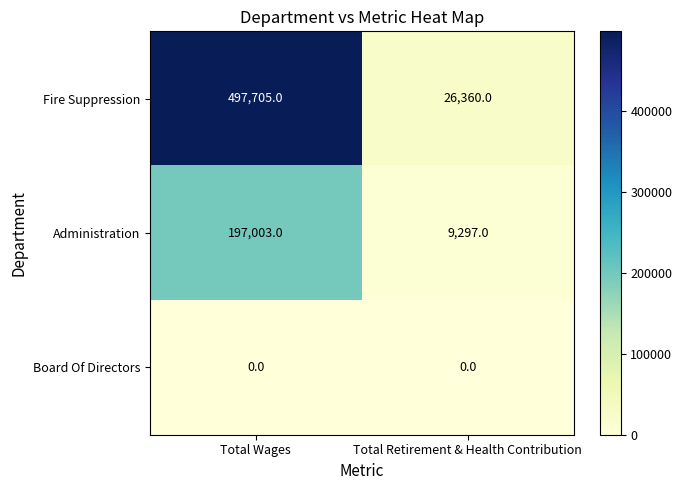

Which category has the highest value across all series?

Total Wages